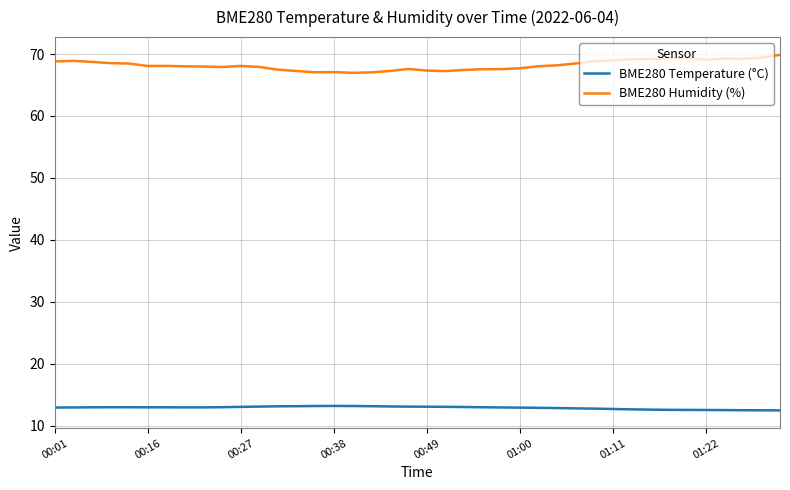

Rank the series by their average value, from lowest to highest.

BME280 Temperature (°C), BME280 Humidity (%)